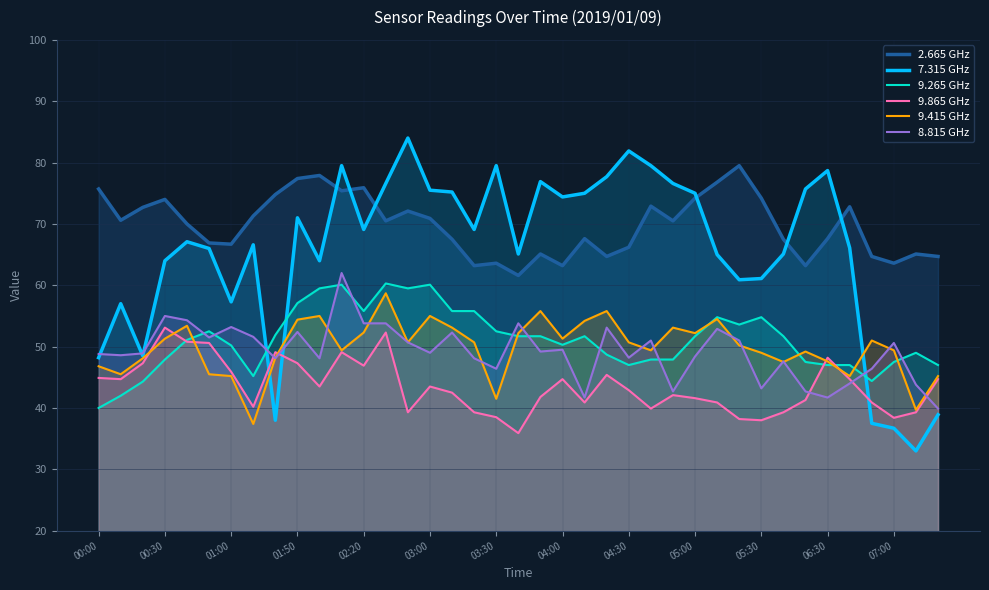

Reading left to right, what are all the values shown in this chart?

2.665 GHz: 75.7	70.6	72.7	74.0	70.0	66.9	66.7	71.3	74.8	77.4	77.9	75.4	75.9	70.5	72.1	70.9	67.5	63.2	63.6	61.6	65.1	63.2	67.6	64.7	66.2	72.9	70.5	74.2	76.8	79.5	74.2	67.5	63.2	67.6	72.8	64.7	63.6	65.1	64.7
7.315 GHz: 48.2	57.0	48.5	64.0	67.1	66.0	57.3	66.6	38.0	71.0	64.0	79.5	69.1	76.6	84.0	75.5	75.2	69.1	79.5	65.1	76.9	74.4	75.0	77.7	81.9	79.5	76.6	75.0	65.0	60.9	61.1	65.1	75.7	78.7	66.1	37.5	36.7	33.0	38.9
9.265 GHz: 40.0	42.0	44.3	47.9	51.1	52.5	50.2	45.2	51.9	57.1	59.5	60.1	55.8	60.3	59.5	60.1	55.8	55.8	52.5	51.7	51.7	50.3	51.7	48.7	47.0	47.9	47.9	51.7	54.8	53.6	54.8	51.7	47.5	47.0	47.0	44.4	47.5	49.0	47.0
9.865 GHz: 44.9	44.7	47.3	53.1	50.8	50.6	45.9	40.2	49.1	47.3	43.5	49.1	46.9	52.3	39.3	43.5	42.5	39.3	38.5	35.9	41.8	44.7	40.9	45.4	42.9	39.9	42.1	41.6	40.9	38.2	38.0	39.3	41.3	48.2	44.7	40.9	38.4	39.3	44.7
9.415 GHz: 46.8	45.5	48.1	51.3	53.4	45.5	45.2	37.4	48.2	54.4	55.0	49.4	52.3	58.7	50.7	55.0	53.1	50.7	41.5	52.2	55.8	51.3	54.2	55.8	50.7	49.4	53.1	52.2	54.5	50.2	49.0	47.5	49.2	47.6	45.2	51.0	49.4	39.7	45.2
8.815 GHz: 48.8	48.6	48.9	55.0	54.3	51.5	53.2	51.6	48.1	52.4	48.1	62.0	53.8	53.8	50.7	49.0	52.3	48.1	46.4	53.8	49.2	49.5	41.7	53.1	48.2	51.0	42.7	48.4	52.9	51.0	43.2	47.6	42.7	41.7	44.0	46.4	50.6	43.8	39.9